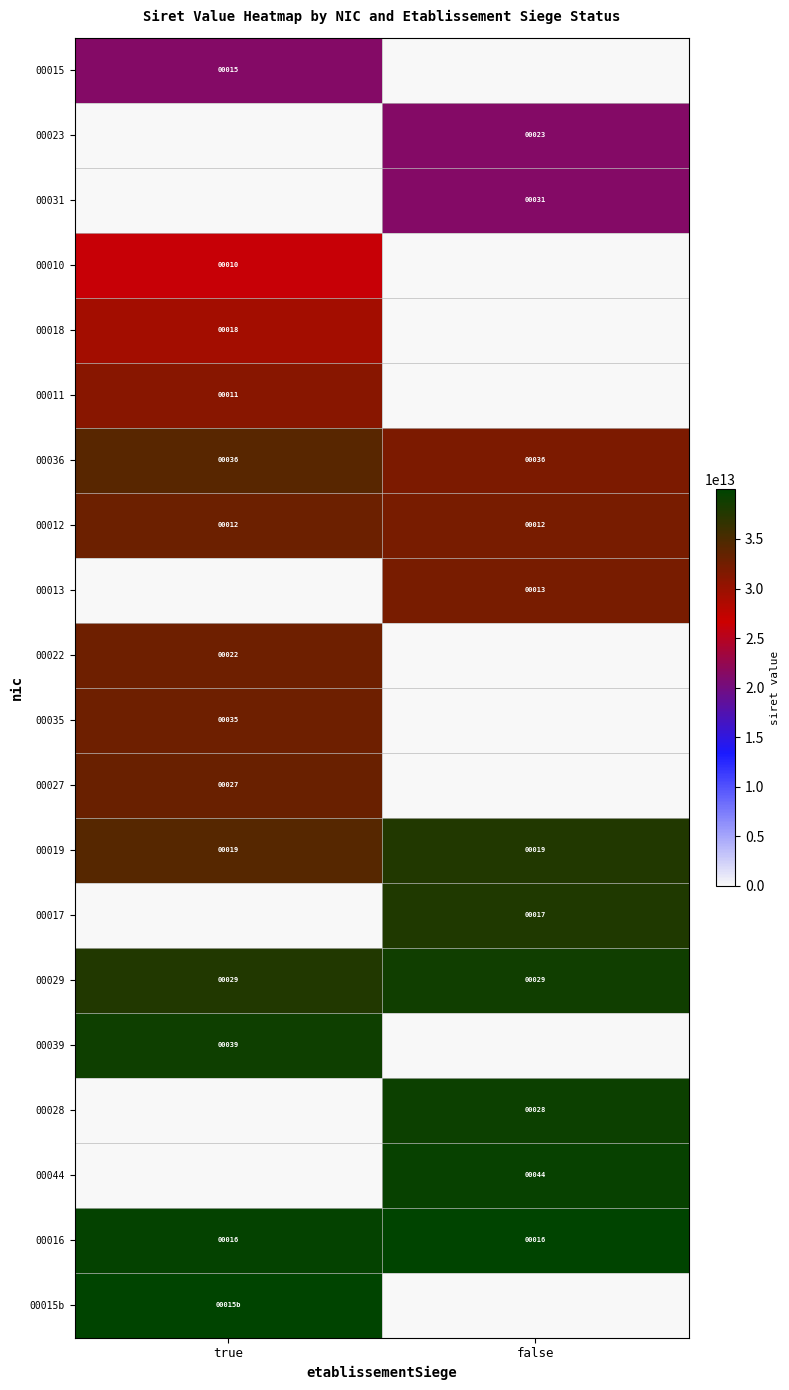

At which label is 00016 closest to 16?

true